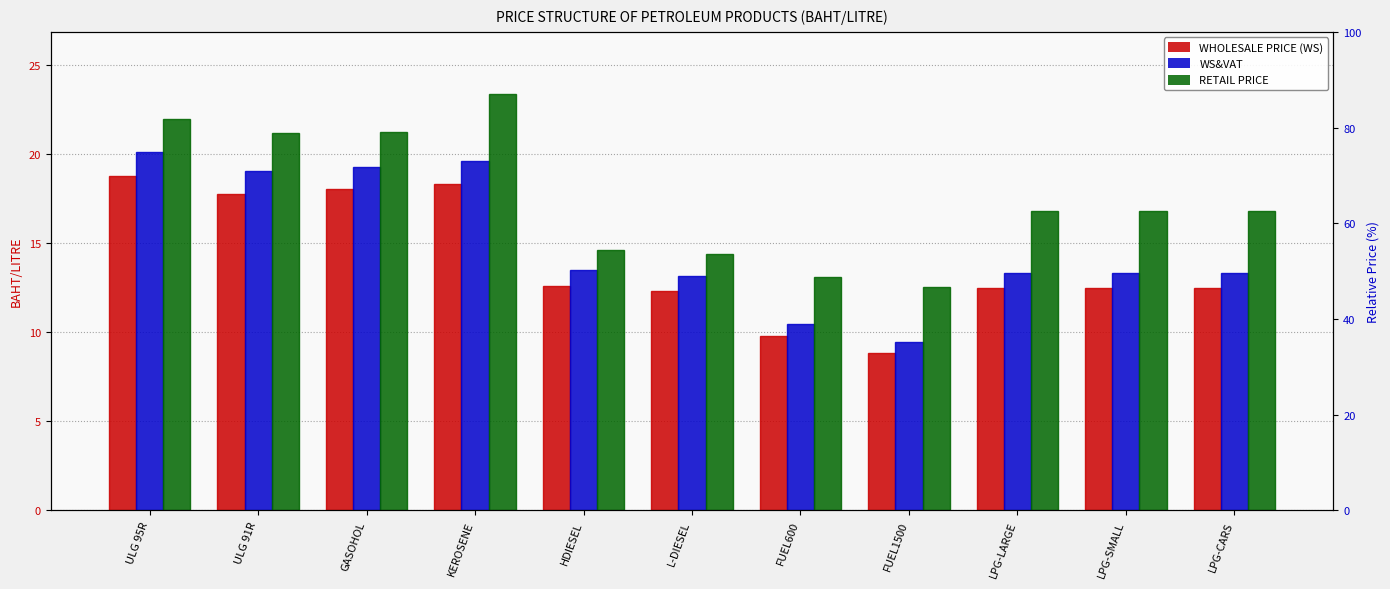

What is the label of the 1st bar from the left?

ULG 95R